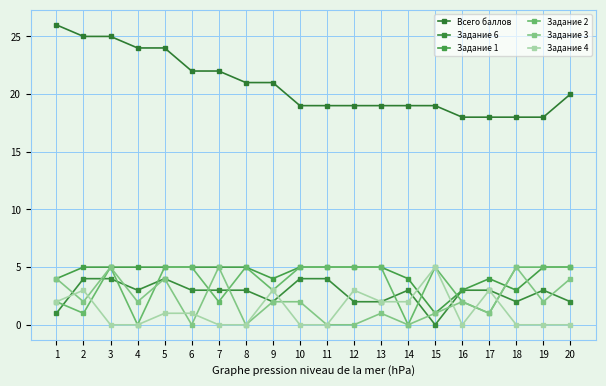

What is the difference between the second highest and minimum values in the Всего баллов series?

7